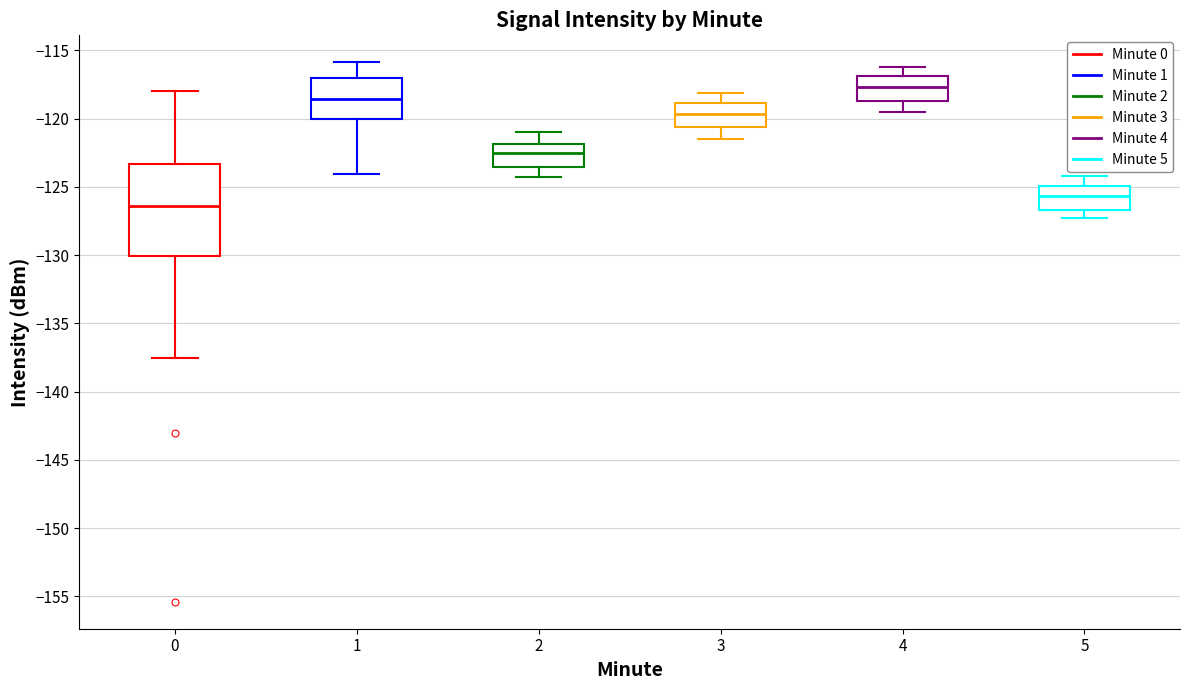

Reading left to right, transcribe this box plot: for each box, give where its median line is, the range the box spans, and where its two whiskers end, as read against the y-axis. The values are not printed on the chart, so give them approximately, as read against the axis.

0: median -126.5, box -130.0 to -123.5, whiskers -137.5 to -118.0
1: median -118.5, box -120.0 to -117.0, whiskers -124.0 to -116.0
2: median -122.5, box -123.5 to -122.0, whiskers -124.5 to -121.0
3: median -119.5, box -120.5 to -119.0, whiskers -121.5 to -118.0
4: median -117.5, box -118.5 to -117.0, whiskers -119.5 to -116.0
5: median -125.5, box -126.5 to -125.0, whiskers -127.5 to -124.0